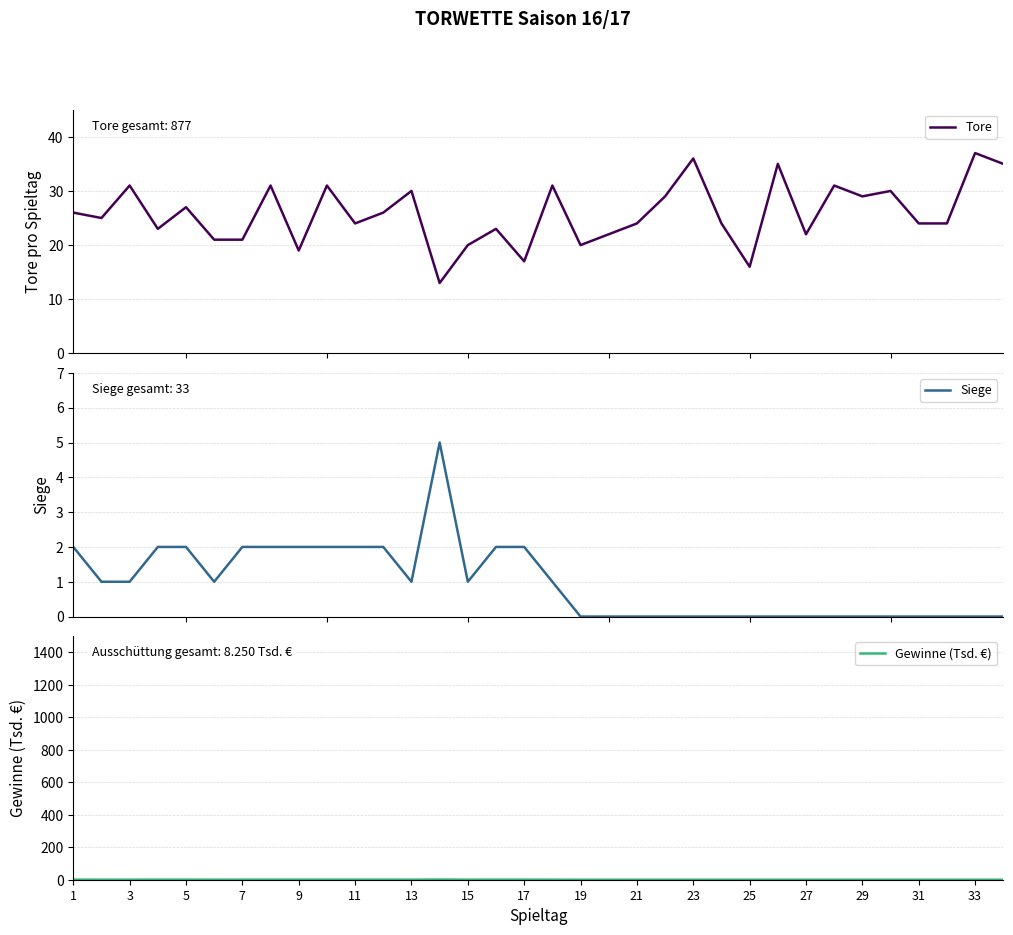

How many data points in Tore are above 25?

16